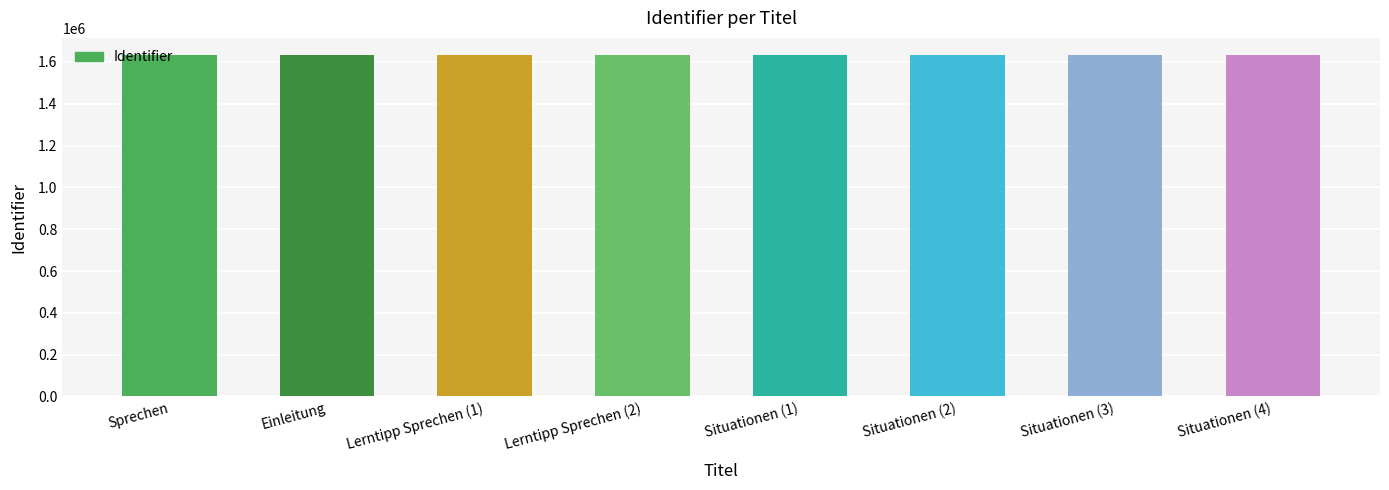

What is the label of the 4th bar from the right?

Situationen (1)